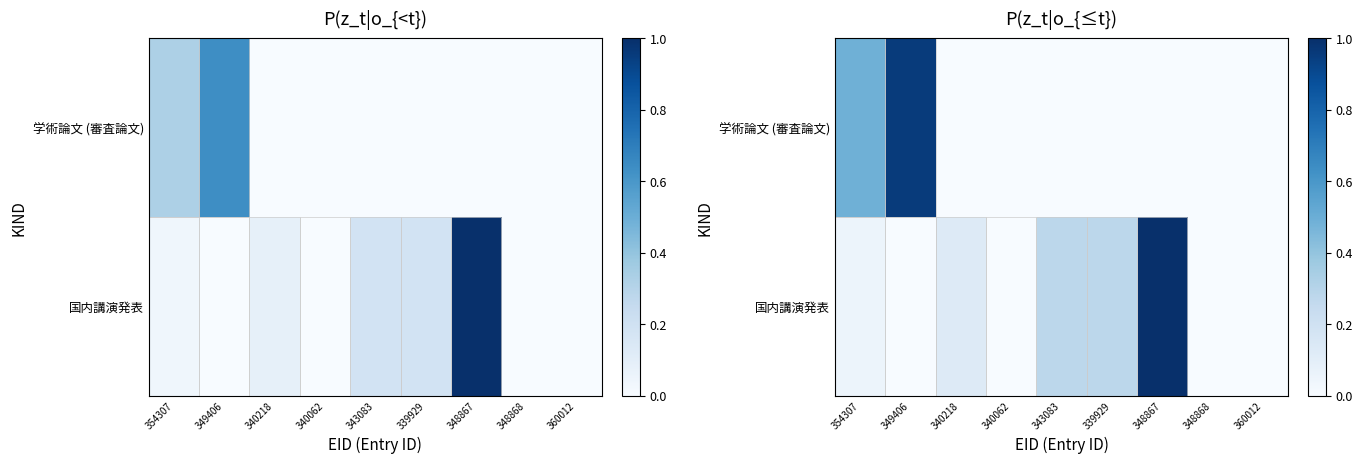

Which has a higher value, 343083 or 340062?

343083